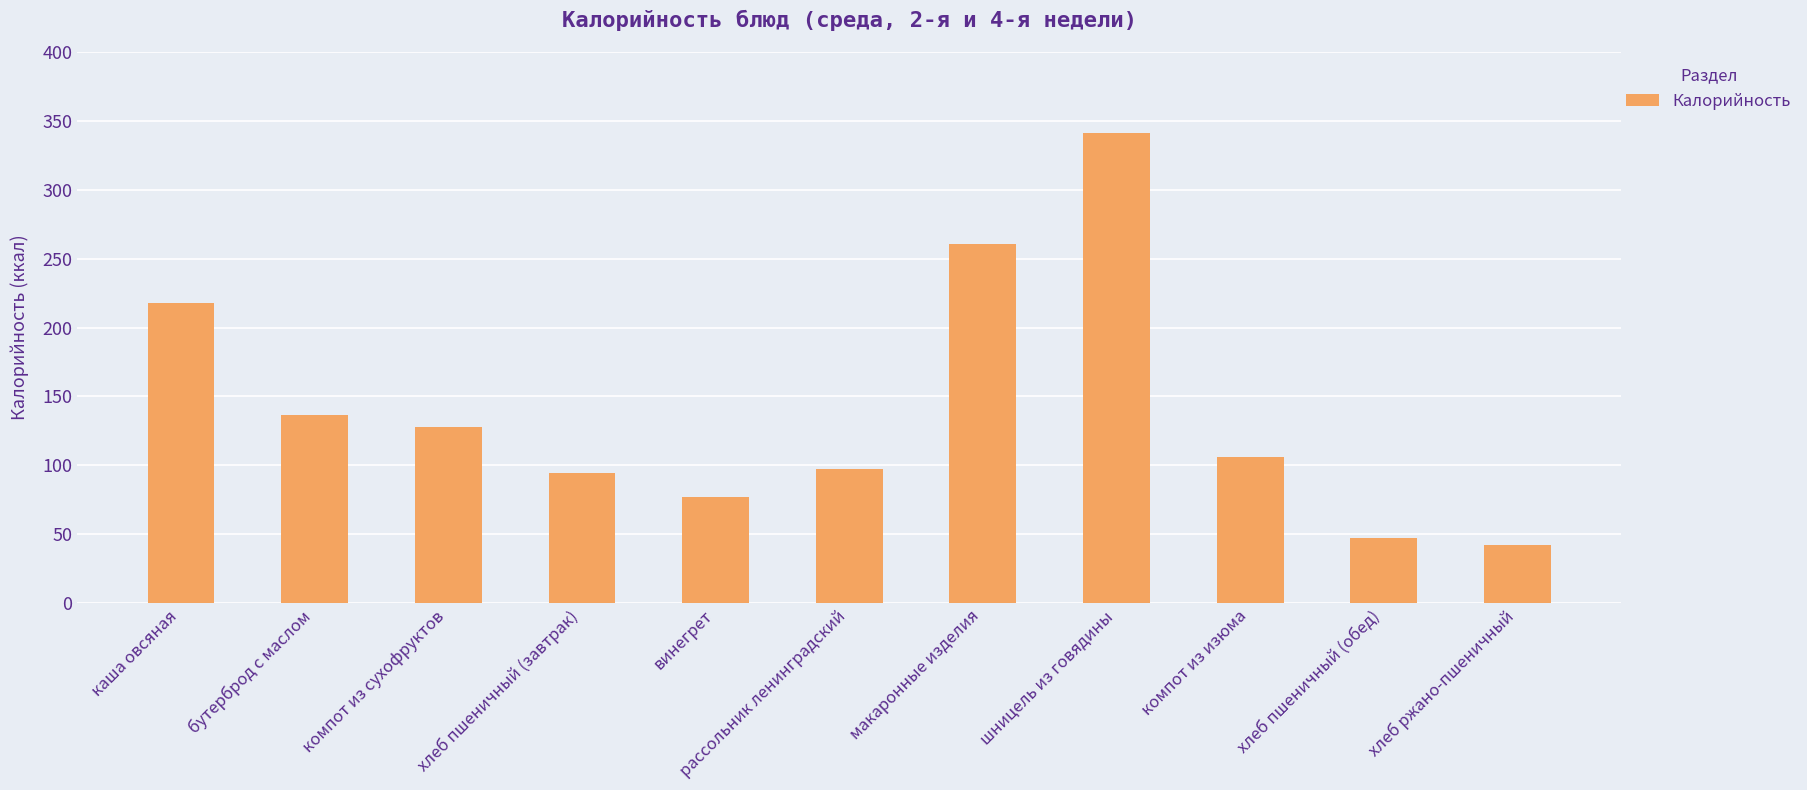

What is the label of the 1st bar from the left?

каша овсяная